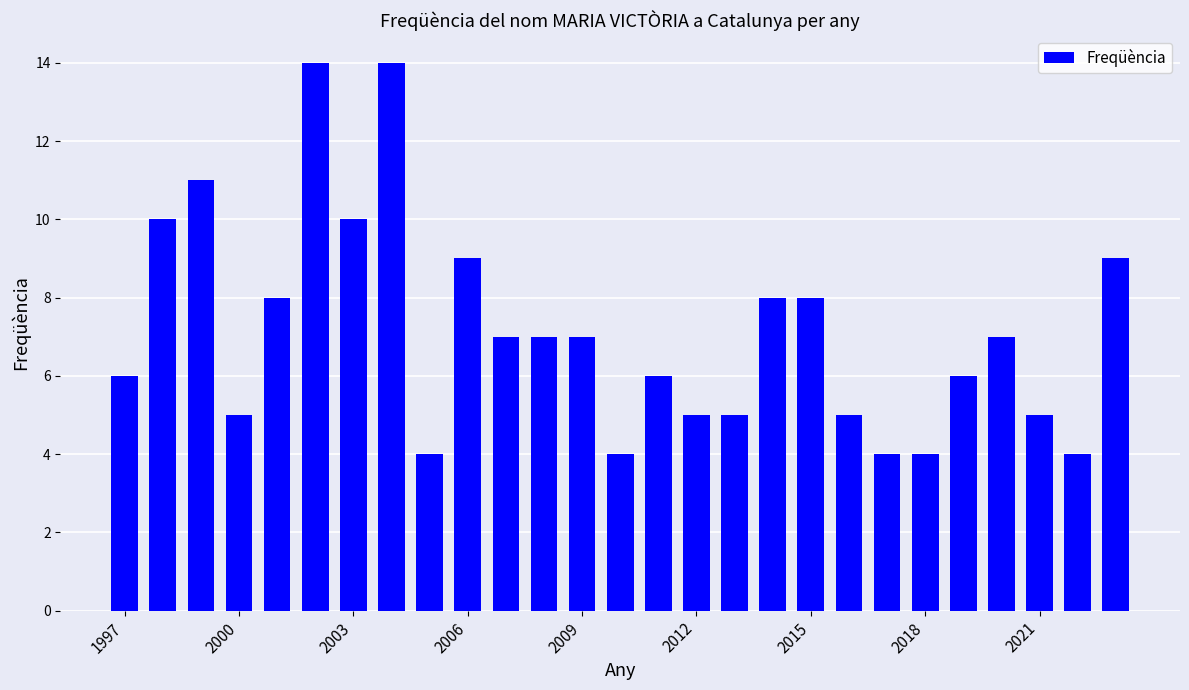

What is the value of the 13th bar from the left?

7